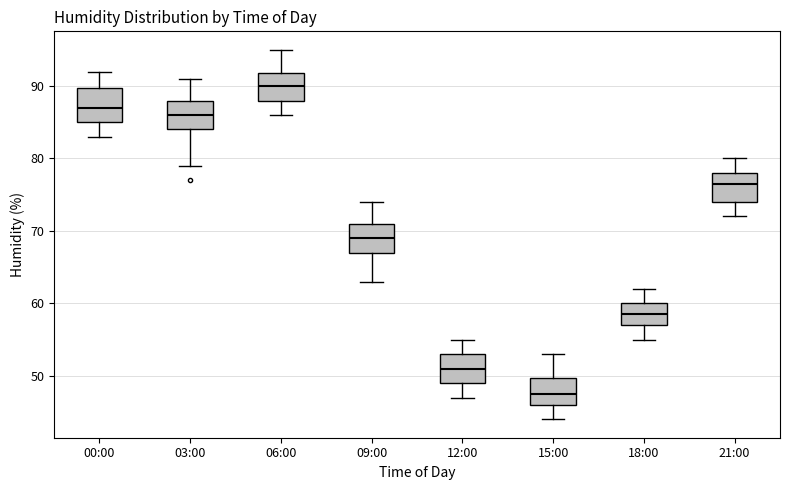

Reading left to right, transcribe this box plot: for each box, give where its median line is, the range the box spans, and where its two whiskers end, as read against the y-axis. The values are not printed on the chart, so give them approximately, as read against the axis.

00:00: median 87, box 85 to 90, whiskers 83 to 92
03:00: median 86, box 84 to 88, whiskers 79 to 91
06:00: median 90, box 88 to 92, whiskers 86 to 95
09:00: median 69, box 67 to 71, whiskers 63 to 74
12:00: median 51, box 49 to 53, whiskers 47 to 55
15:00: median 48, box 46 to 50, whiskers 44 to 53
18:00: median 59, box 57 to 60, whiskers 55 to 62
21:00: median 77, box 74 to 78, whiskers 72 to 80